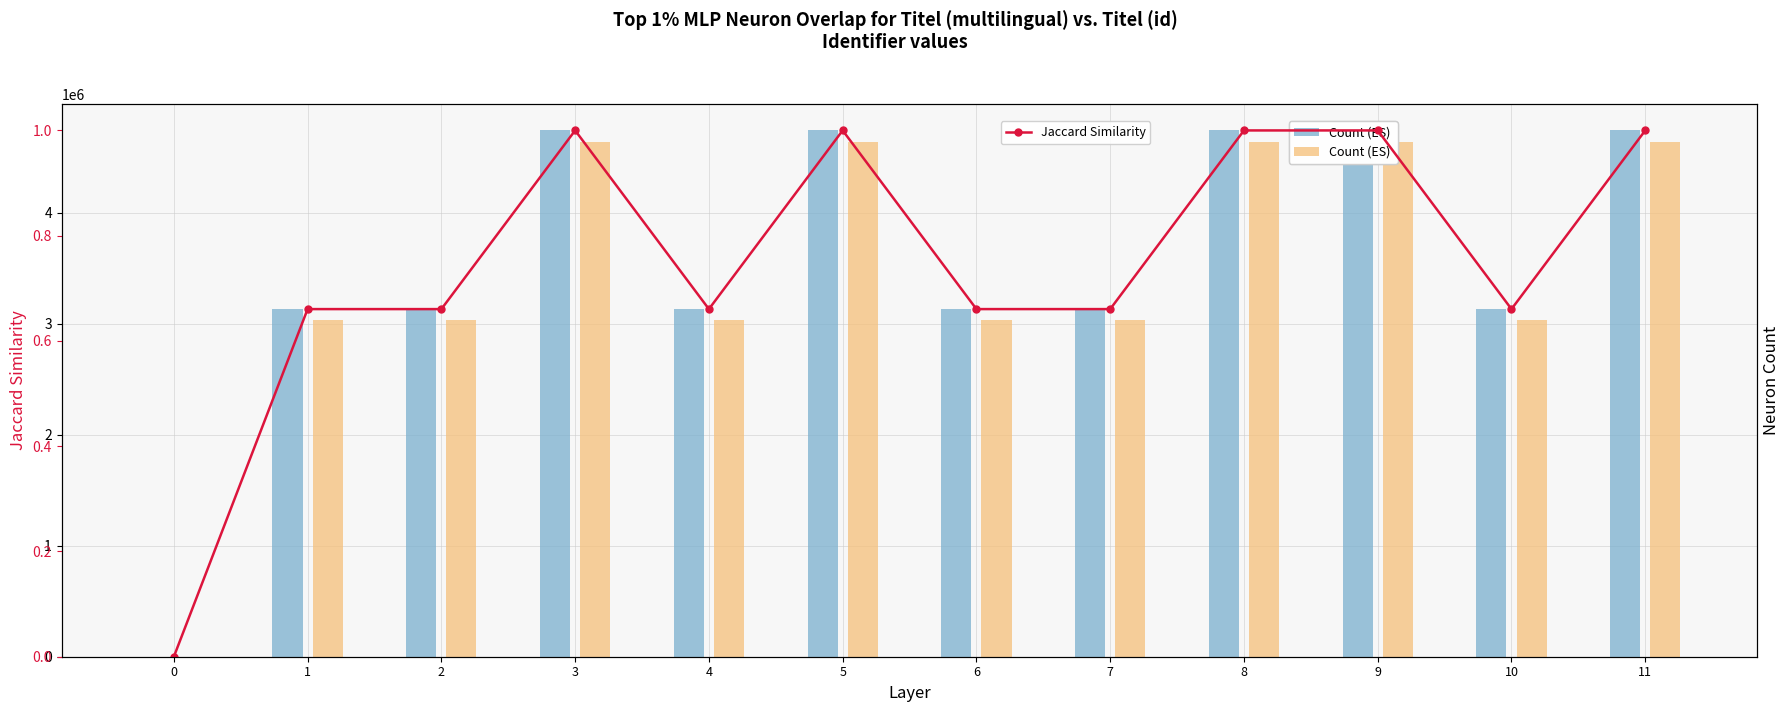

Rank the series by their maximum value, from highest to lowest.

Count (ES), Count (ES) , Jaccard Similarity